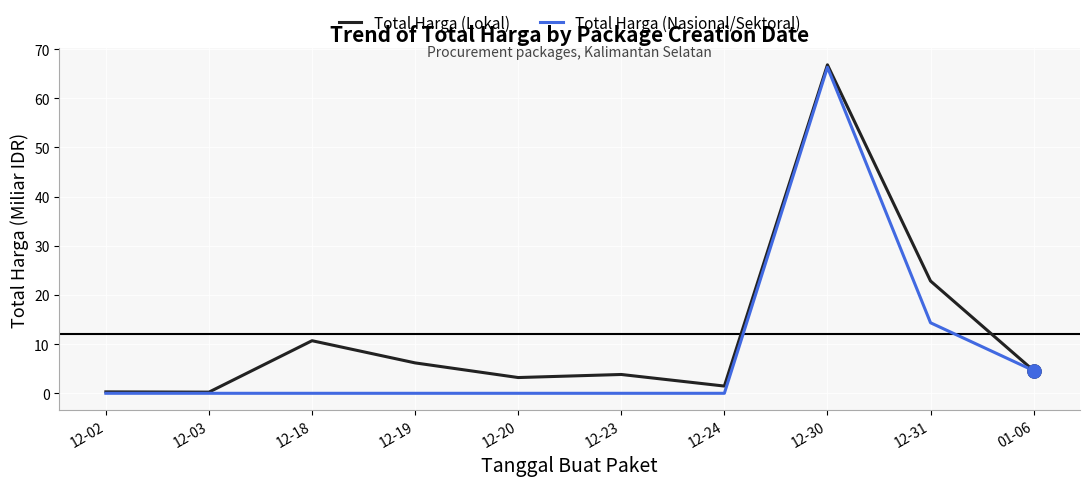

Which series changed the most between 12-20 and 01-06?

Total Harga (Nasional/Sektoral)